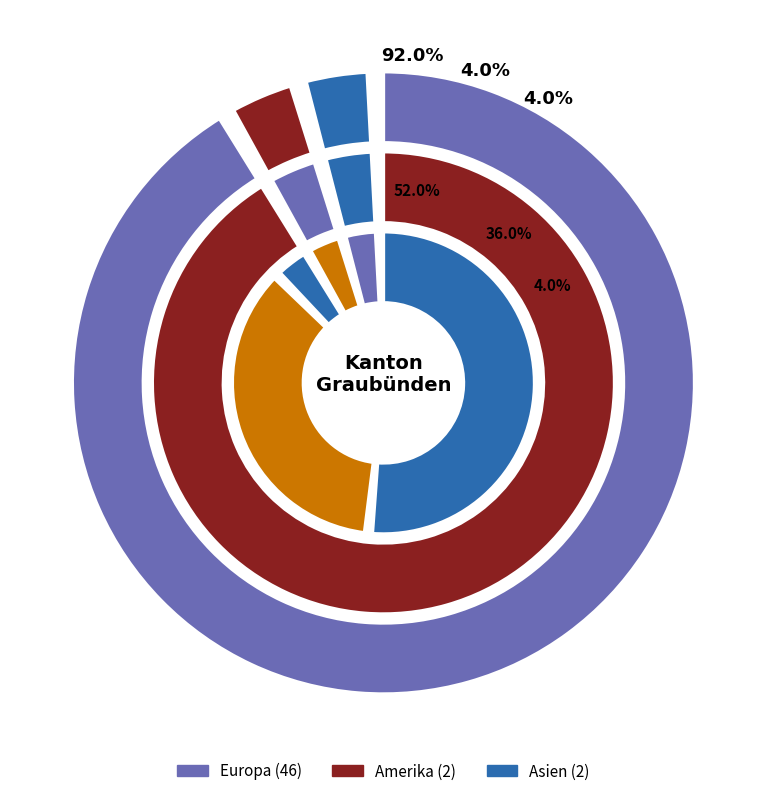

Which slice represents more than half of the pie?

Europa